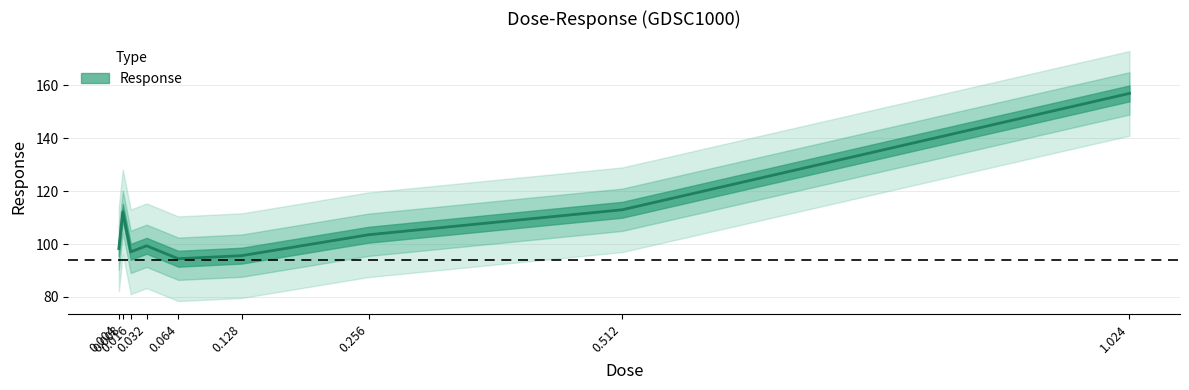

Reading left to right, what are all the values shown in this chart?

98.3	112.2	97.1	99.3	94.4	95.6	103.5	112.9	156.9